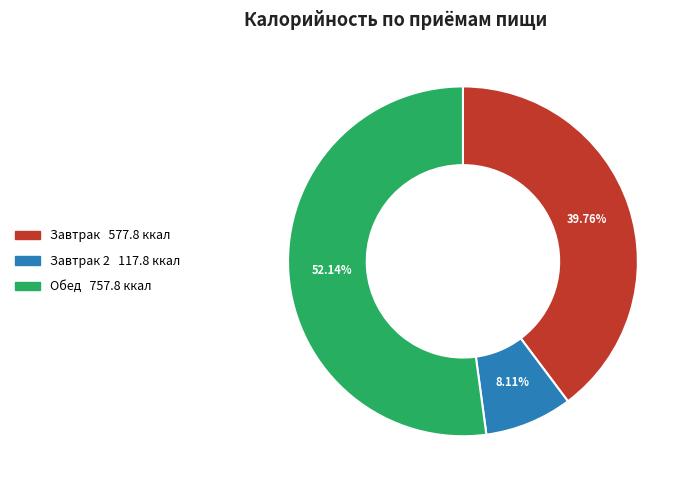

Is there a majority slice in this chart?

Yes